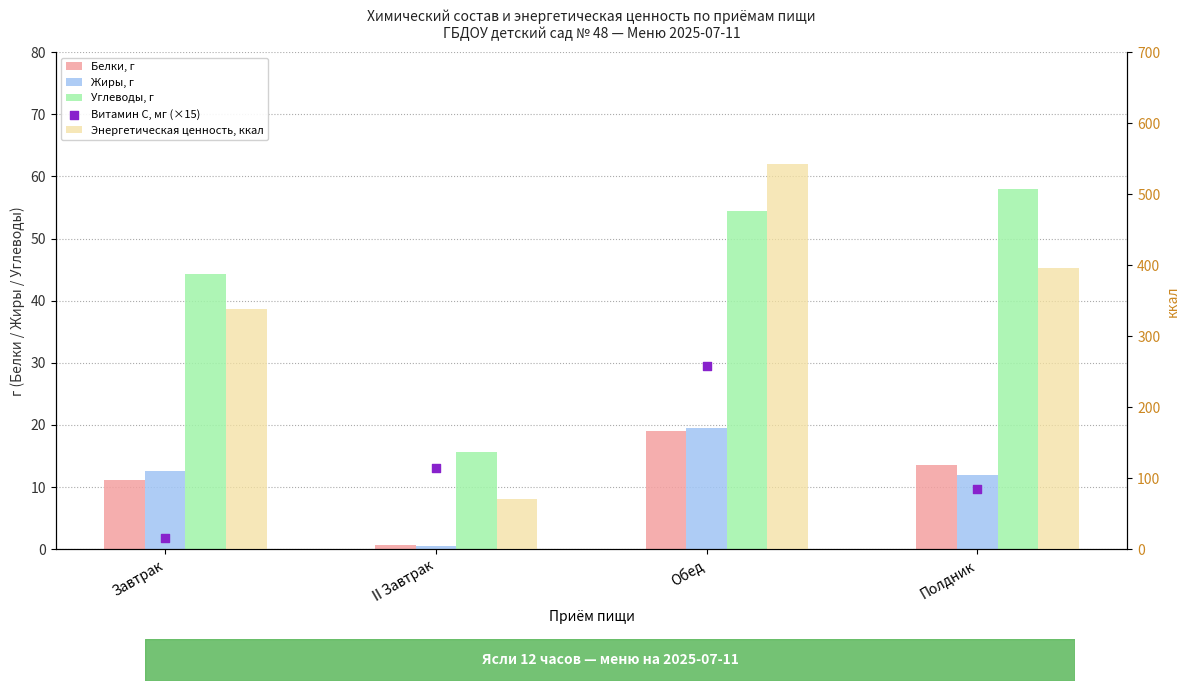

At which category is the sum across all series the highest?

Обед